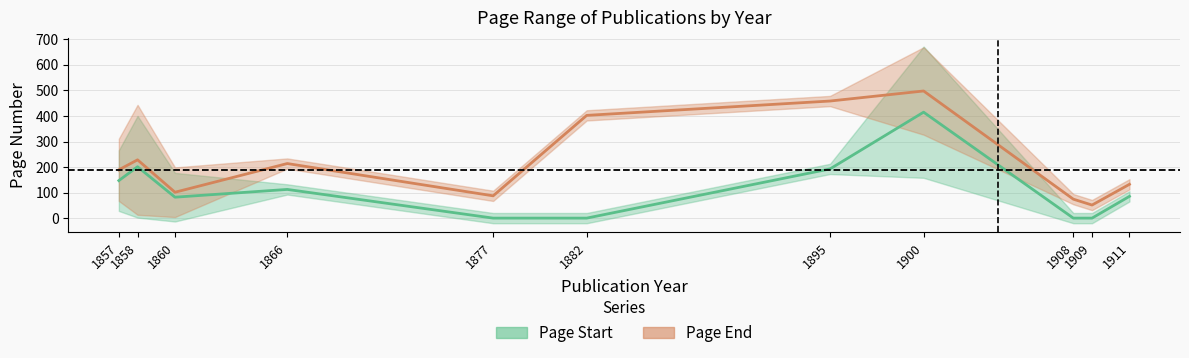

Is it true that Page Start (mean) equals 1.7 at 1908?

False